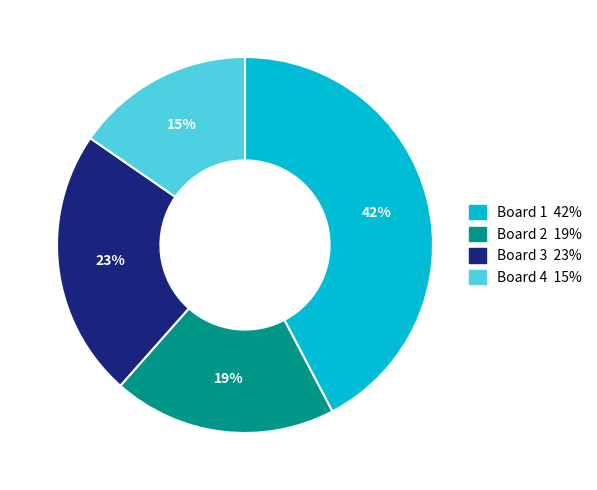

Is there any slice that represents more than half of the pie?

No